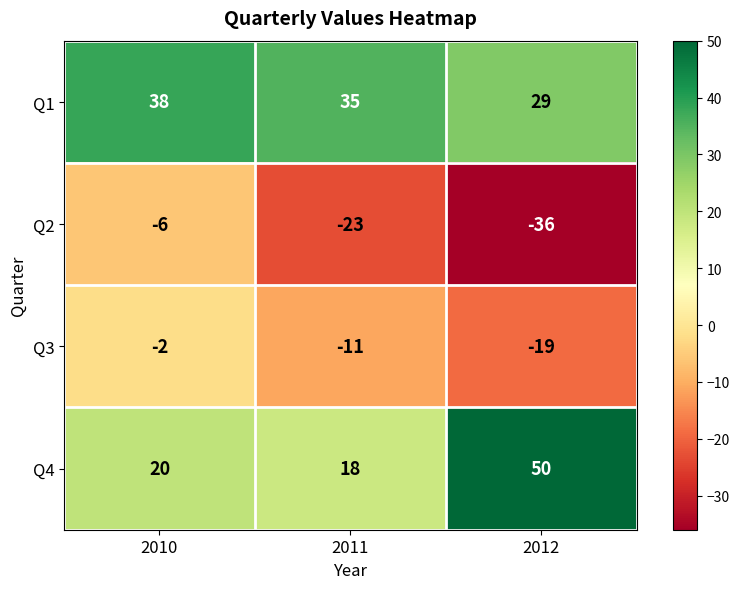

What is the approximate value of Q3 at 2012, to the nearest 10?

-20